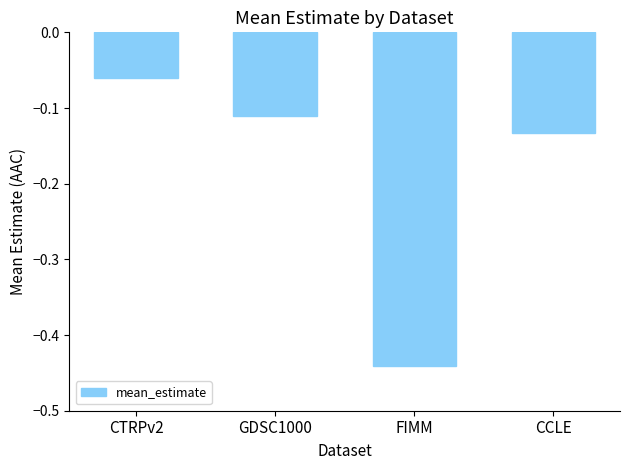

What is the difference between the values at FIMM and CTRPv2?

0.4